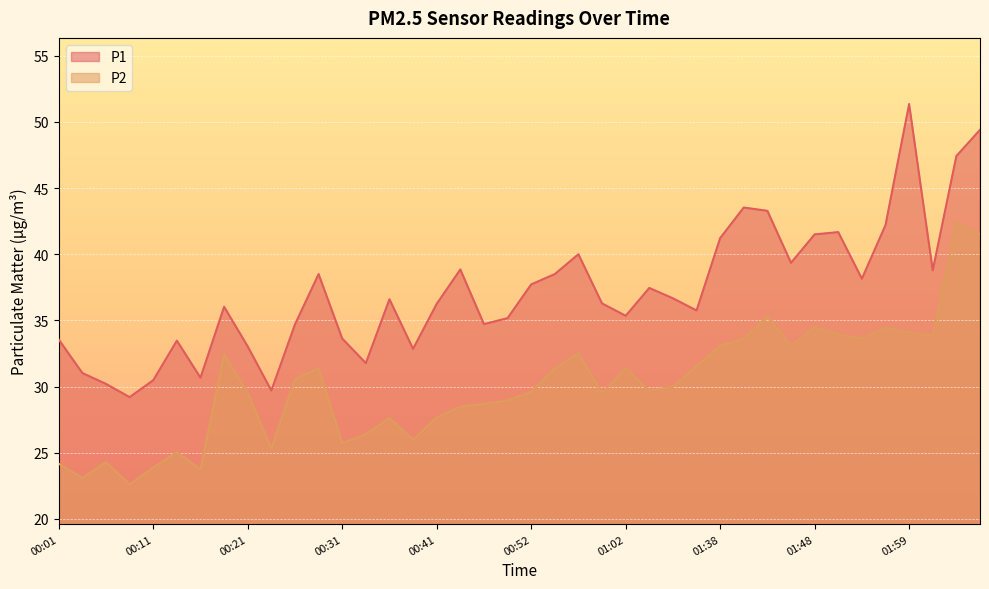

Is the value of P2 at 00:49 greater than the value of P1 at 00:26?

No